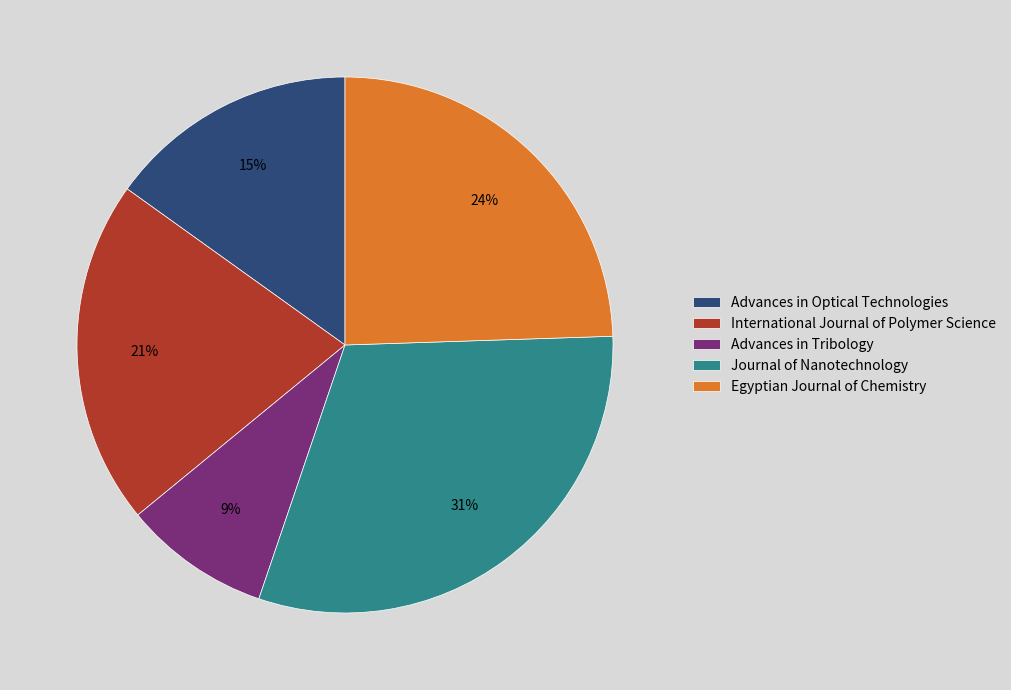

Does Egyptian Journal of Chemistry account for over 50% of the chart?

No